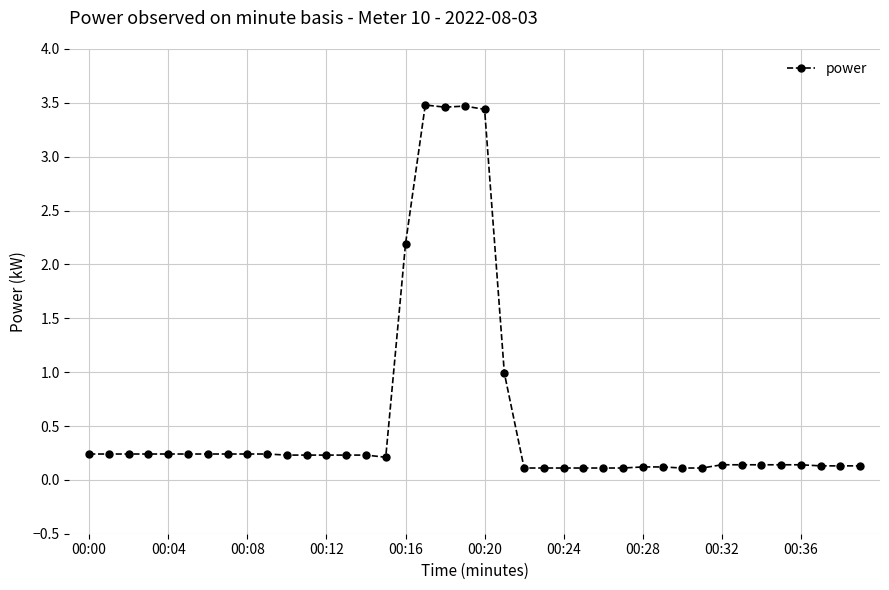

What is the difference between the maximum and minimum values?

3.4